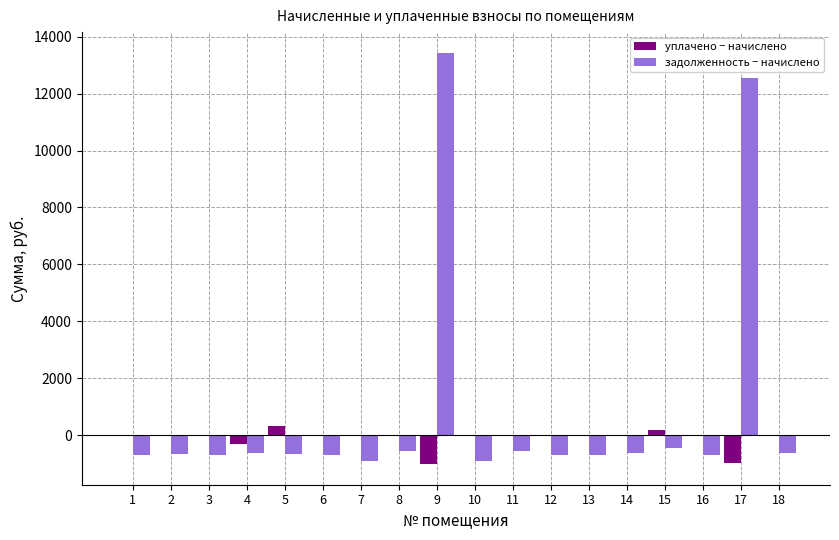

Which series has the largest range (max minus min)?

задолженность − начислено